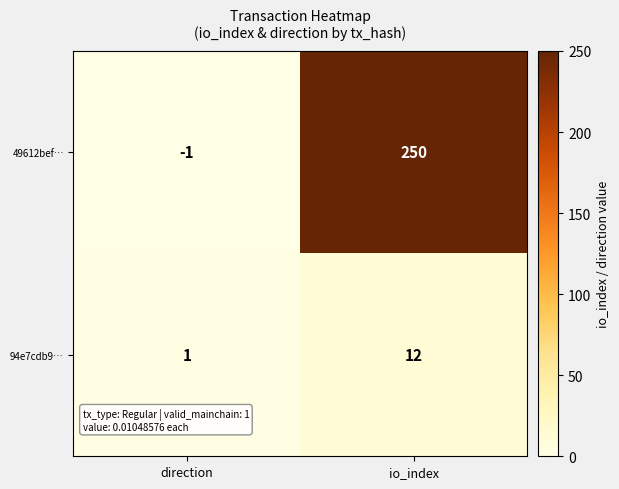

Which series has the largest range (max minus min)?

49612bef…